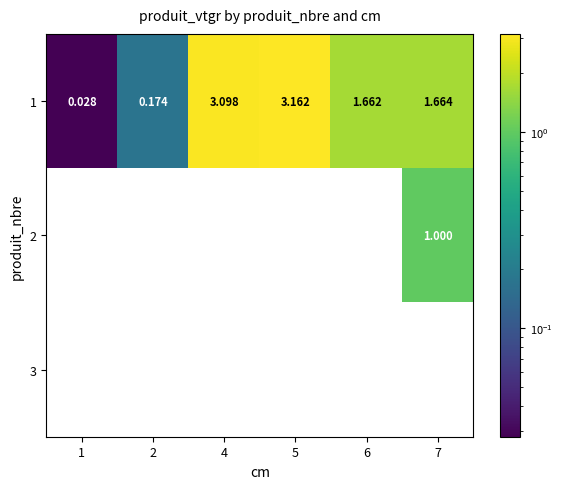

Which series has the largest total across all categories?

1